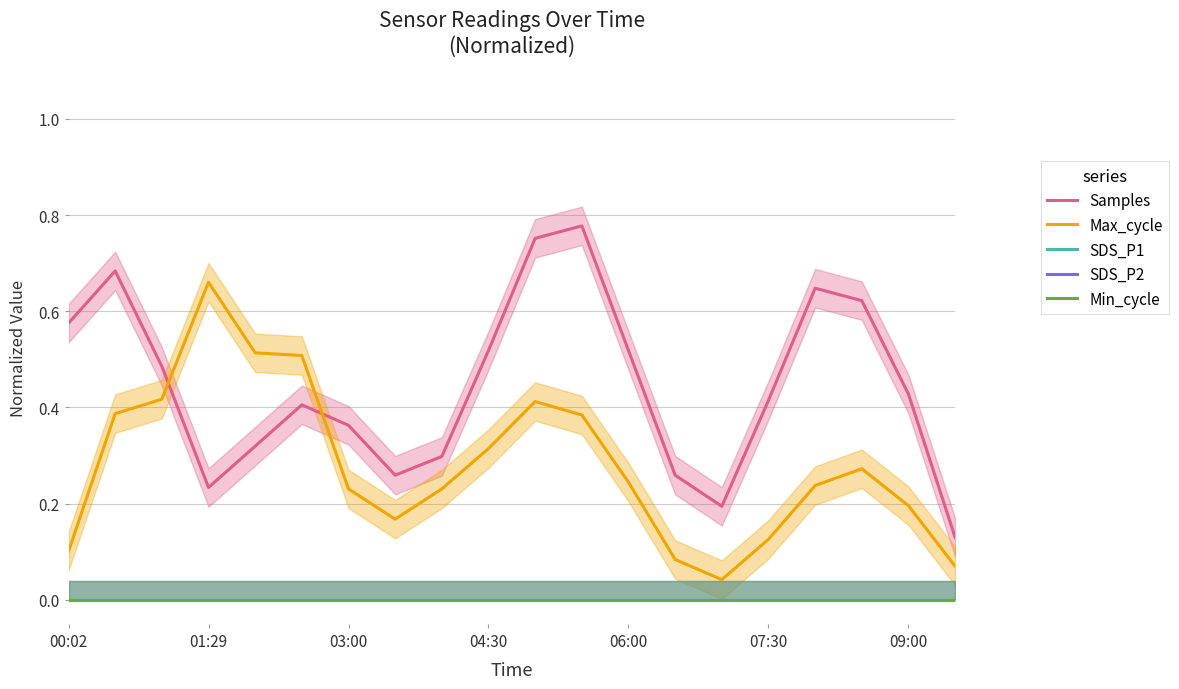

At 06:00, list the series in order from smallest to largest.

SDS_P1, SDS_P2, Min_cycle, Max_cycle, Samples